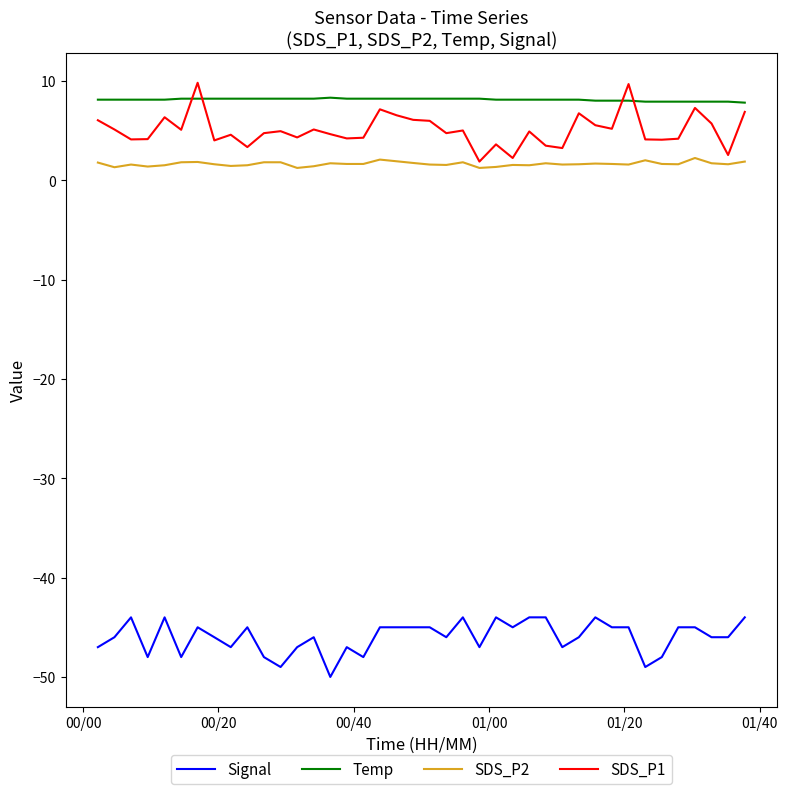

True or false: Signal and SDS_P1 cross at least once.

False